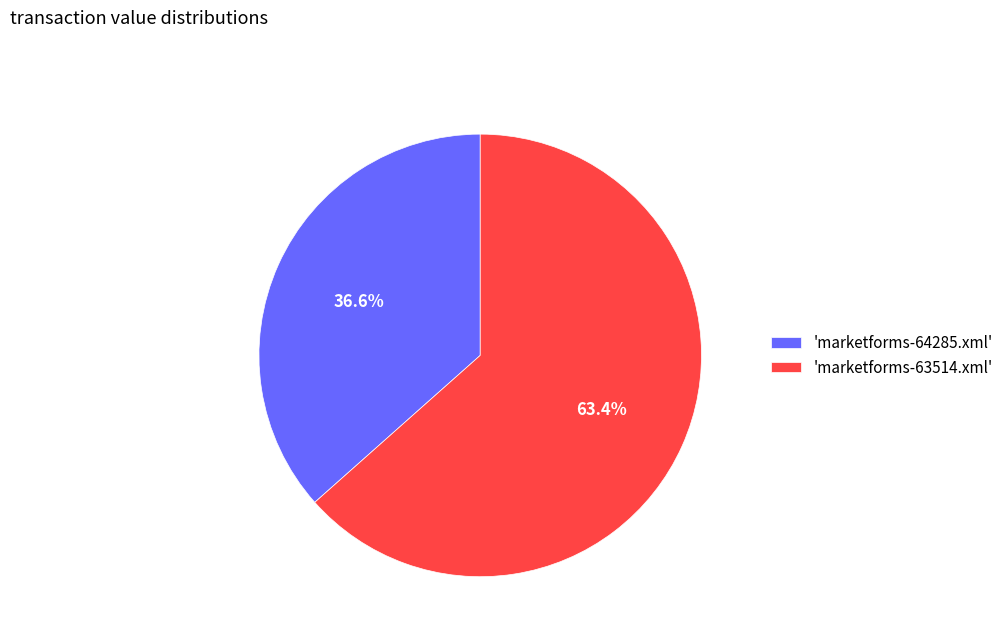

What is the largest slice in the pie chart?

'marketforms-63514.xml'